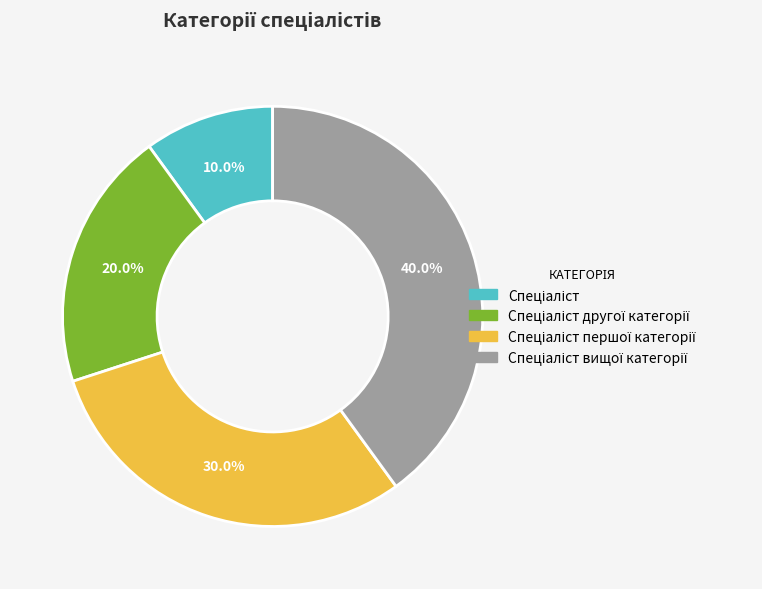

Is there any slice that represents more than half of the pie?

No